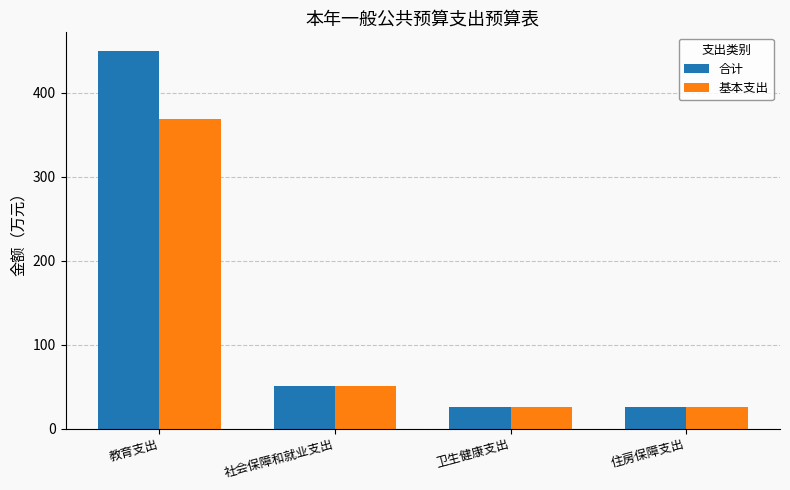

Rank the series by their average value, from lowest to highest.

基本支出, 合计